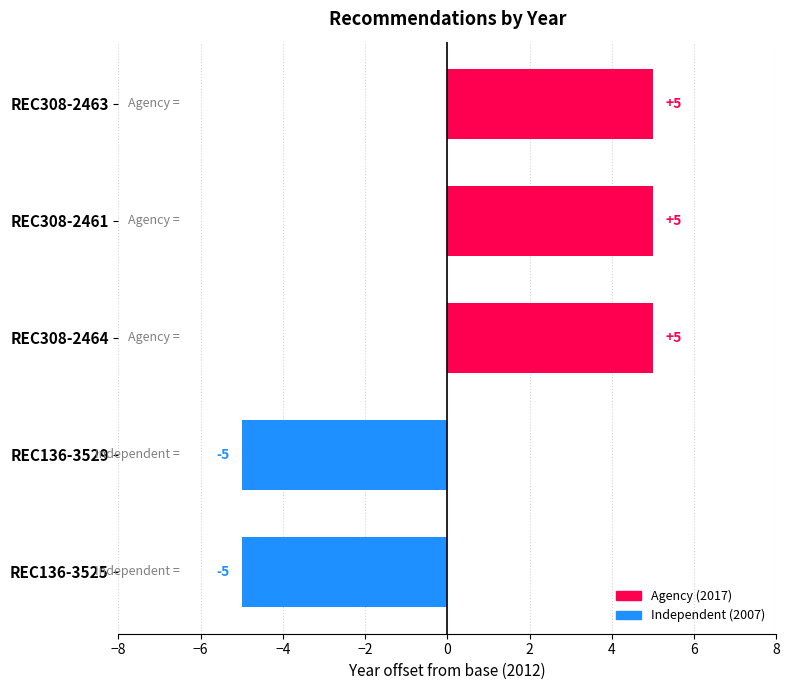

How many data points are less than 5?

2